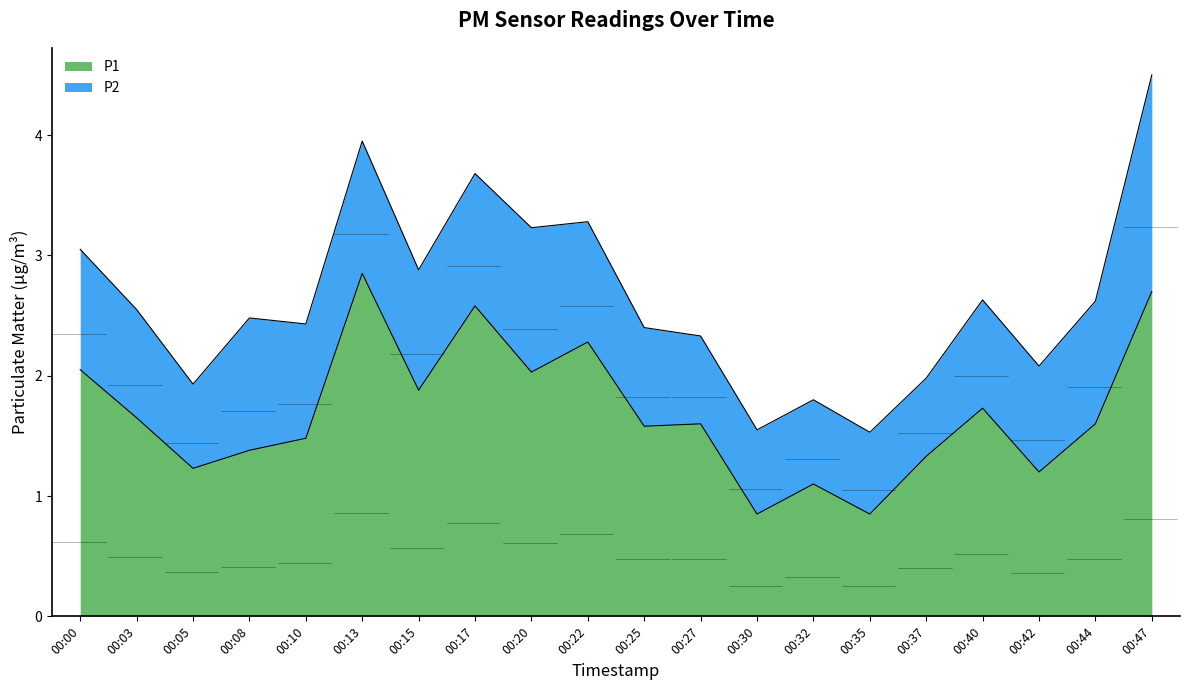

What is the change in value from 00:27 to 00:35?

-0.8